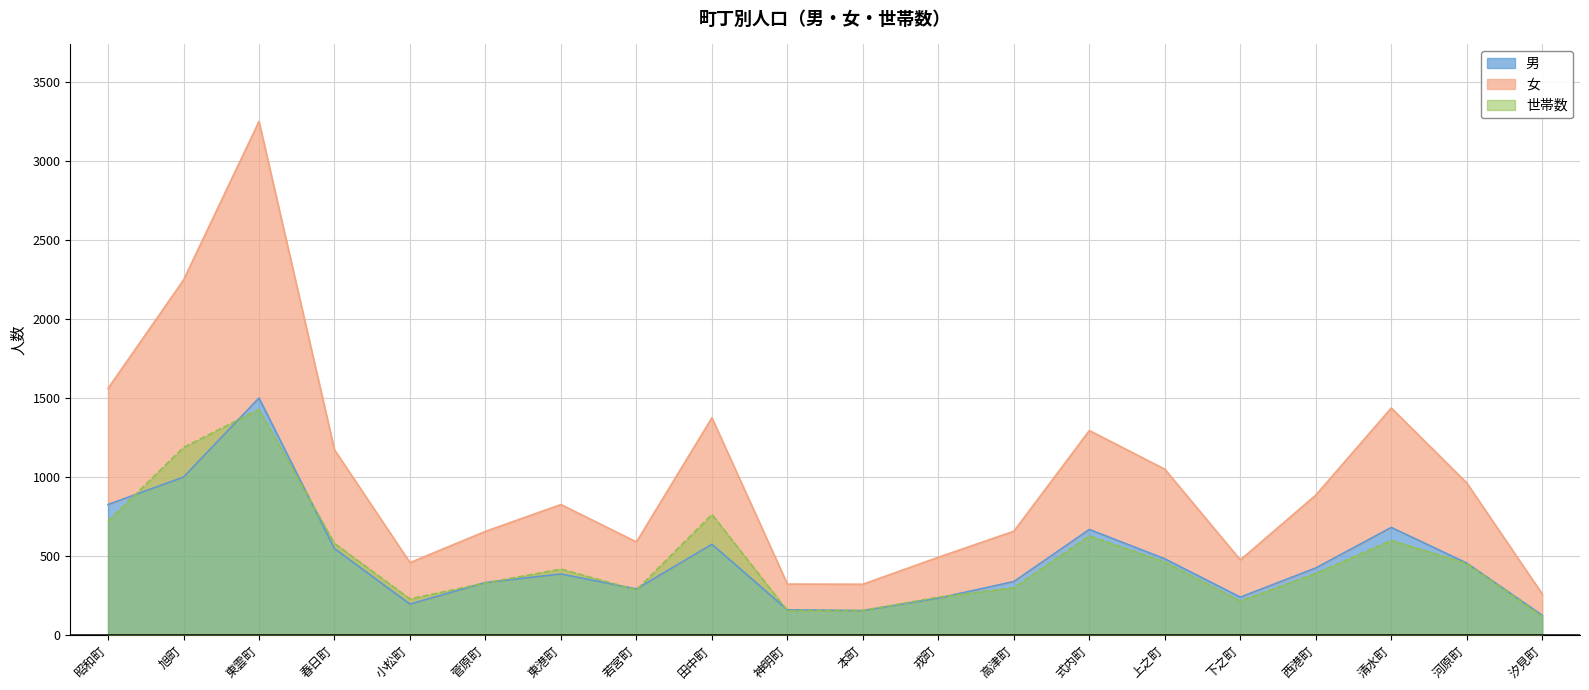

What is the difference between the maximum and minimum values in the 世帯数 series?

1312